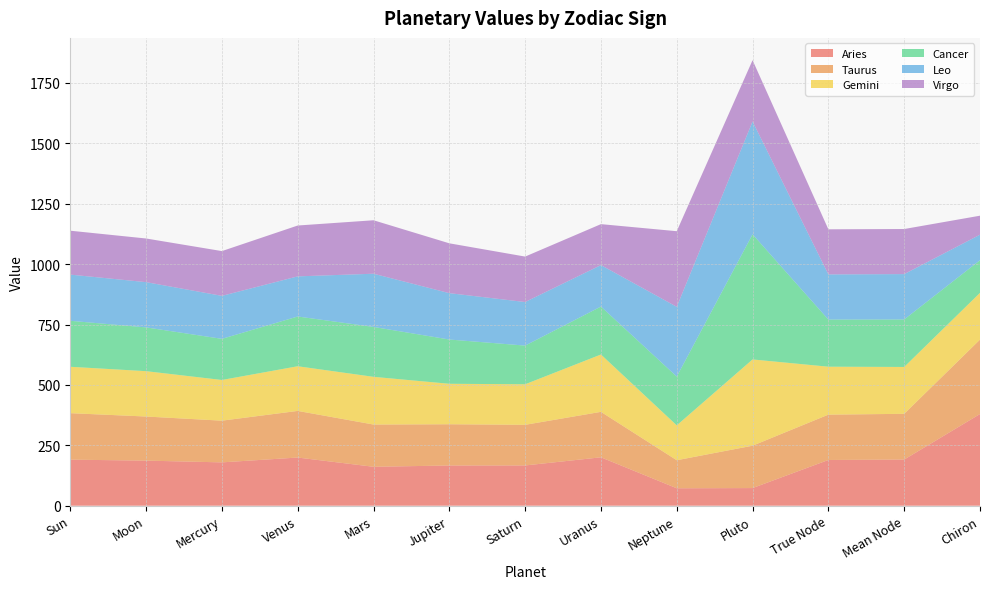

Reading left to right, extract all data points from this chart.

Aries: 190.7	186.7	179.4	199.4	161.2	166.5	166.7	200.4	72.2	73.0	189.3	191.1	379.5
Taurus: 192.4	182.6	172.6	193.0	174.9	170.8	168.2	188.2	116.1	175.4	187.7	189.3	308.1
Gemini: 192.1	187.8	168.5	184.9	197.5	167.5	167.8	237.4	144.3	357.1	198.4	194.0	193.5
Cancer: 190.4	181.2	170.3	206.0	206.6	183.2	160.1	198.5	202.0	518.0	195.2	196.6	135.2
Leo: 191.2	187.3	177.9	166.1	220.2	191.9	180.4	171.6	288.7	467.1	186.9	187.8	105.6
Virgo: 181.7	180.7	185.3	210.5	221.3	206.3	188.1	169.6	313.1	253.8	186.7	186.6	78.6